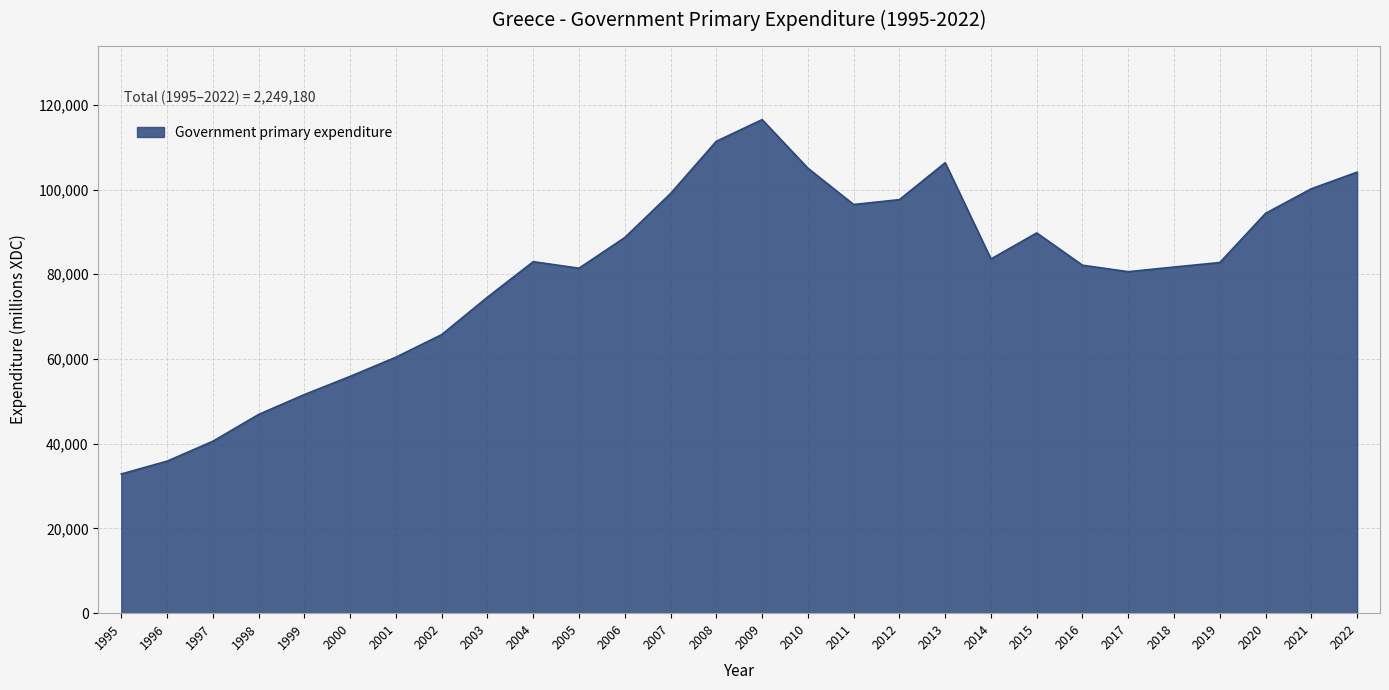

What is the approximate value at 2020?

94382